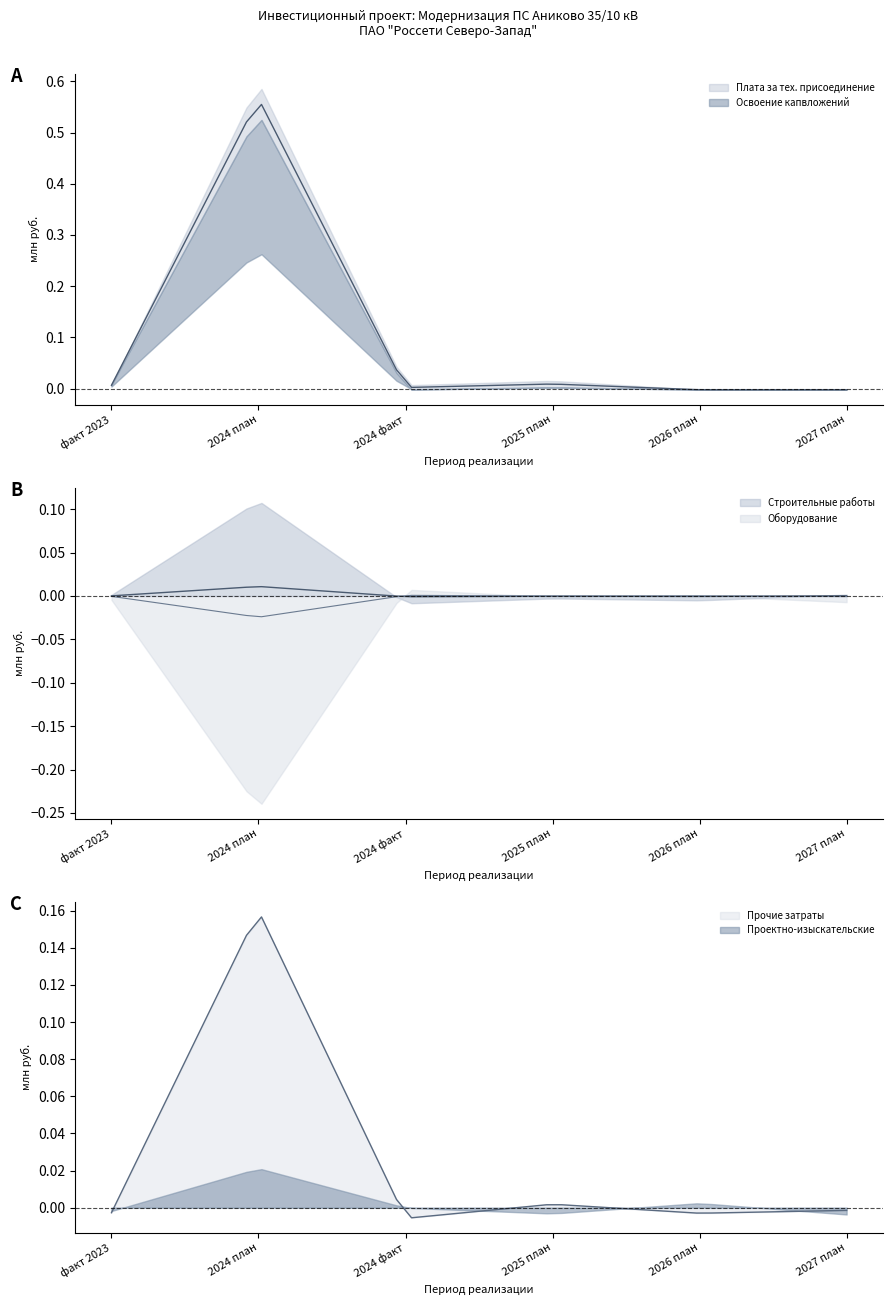

True or false: Прочие затраты has a value of -0.1 at 2025 план.

False